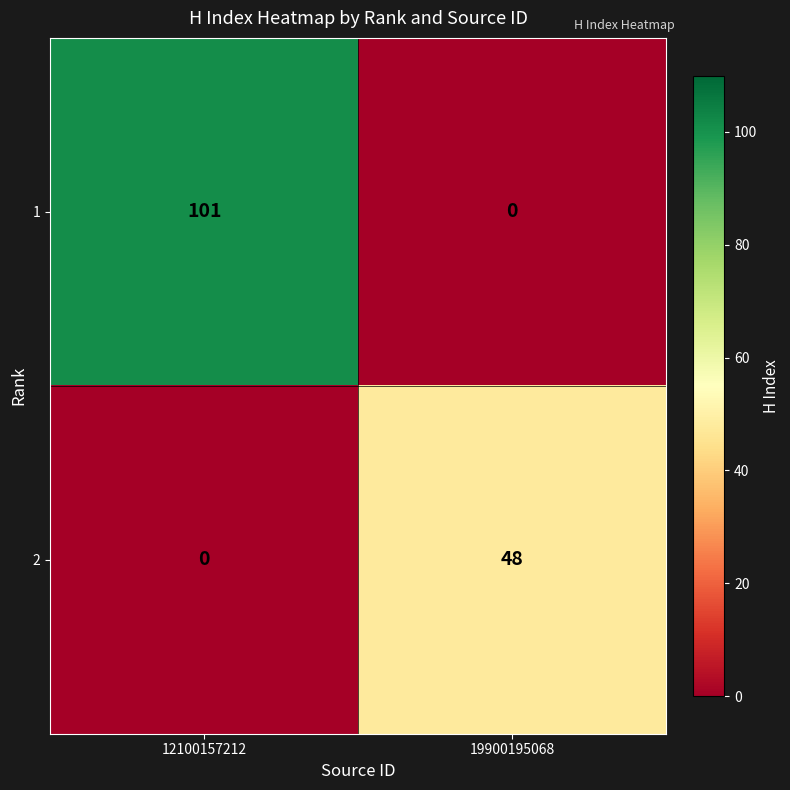

Reading left to right, transcribe all the data shown in this chart.

1: 101	0
2: 0	48